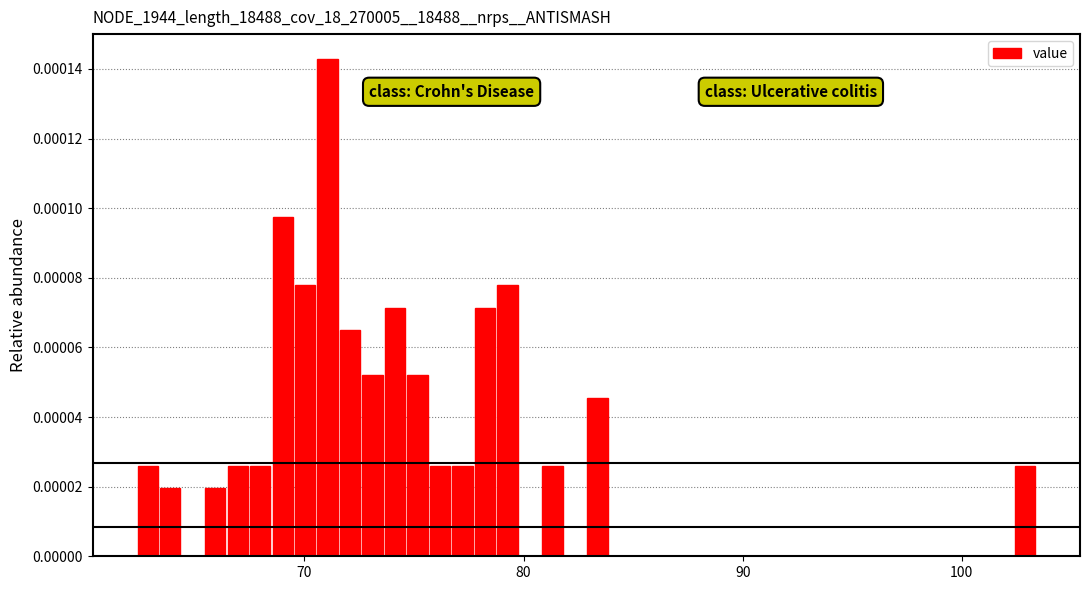

Around what value on the x-axis is the tallest bar? Give the approximate position of its centre, as read against the axis.

71